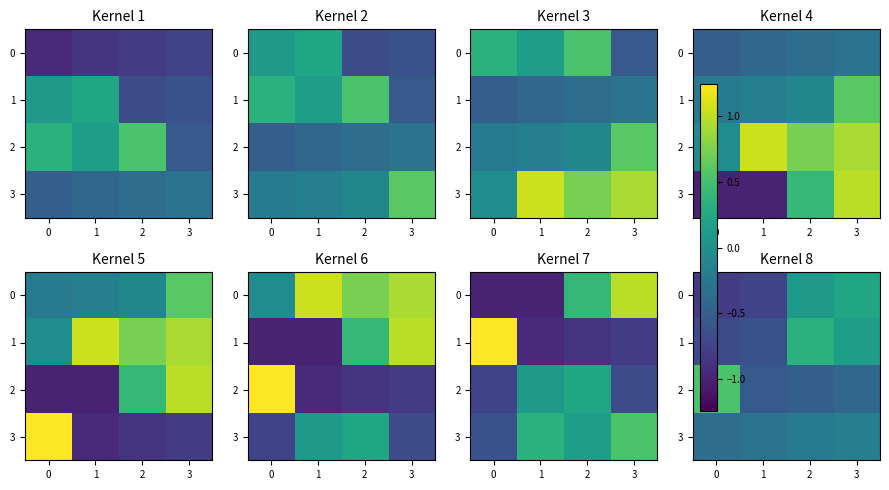

The 2 series shows 0.5 at 0. True or false?

True